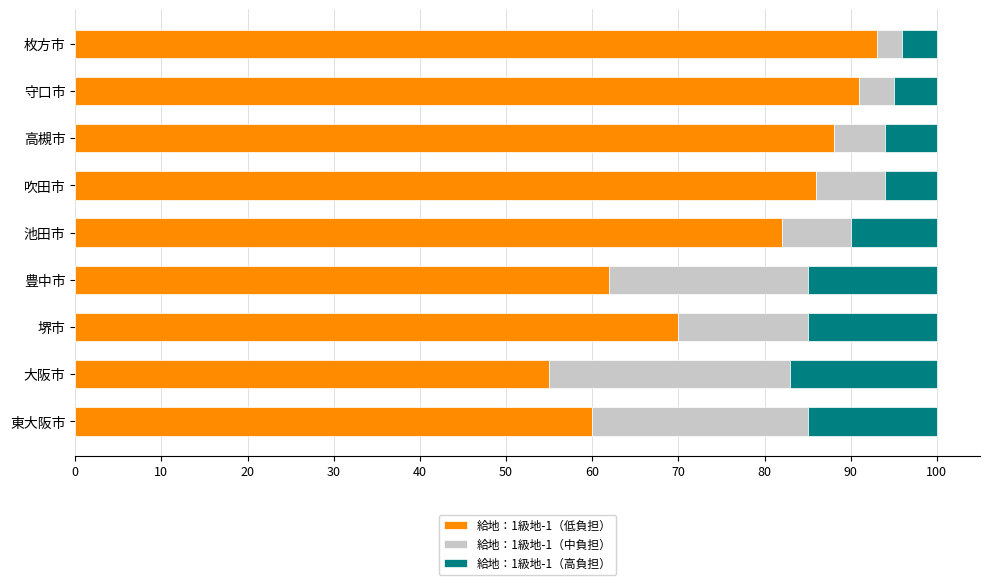

What is the total value across all series at 堺市?

100